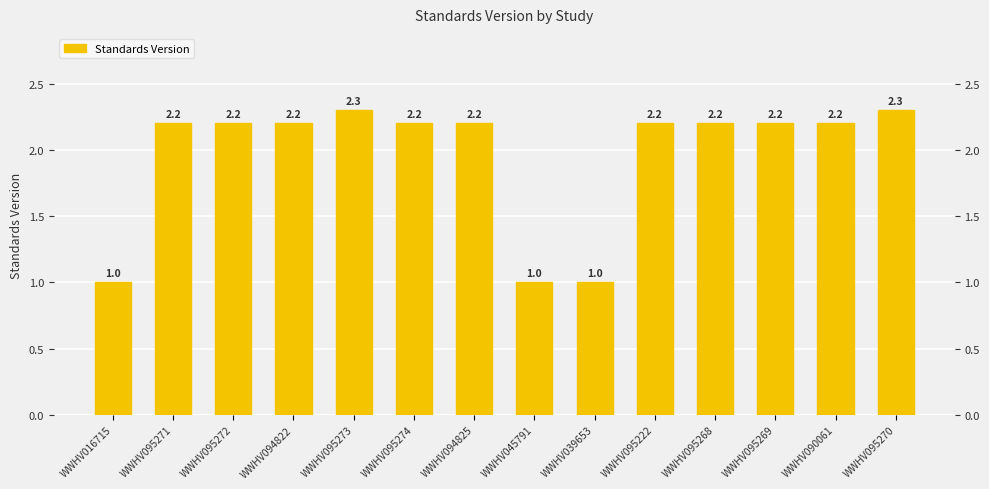

What is the greatest value displayed?

2.3